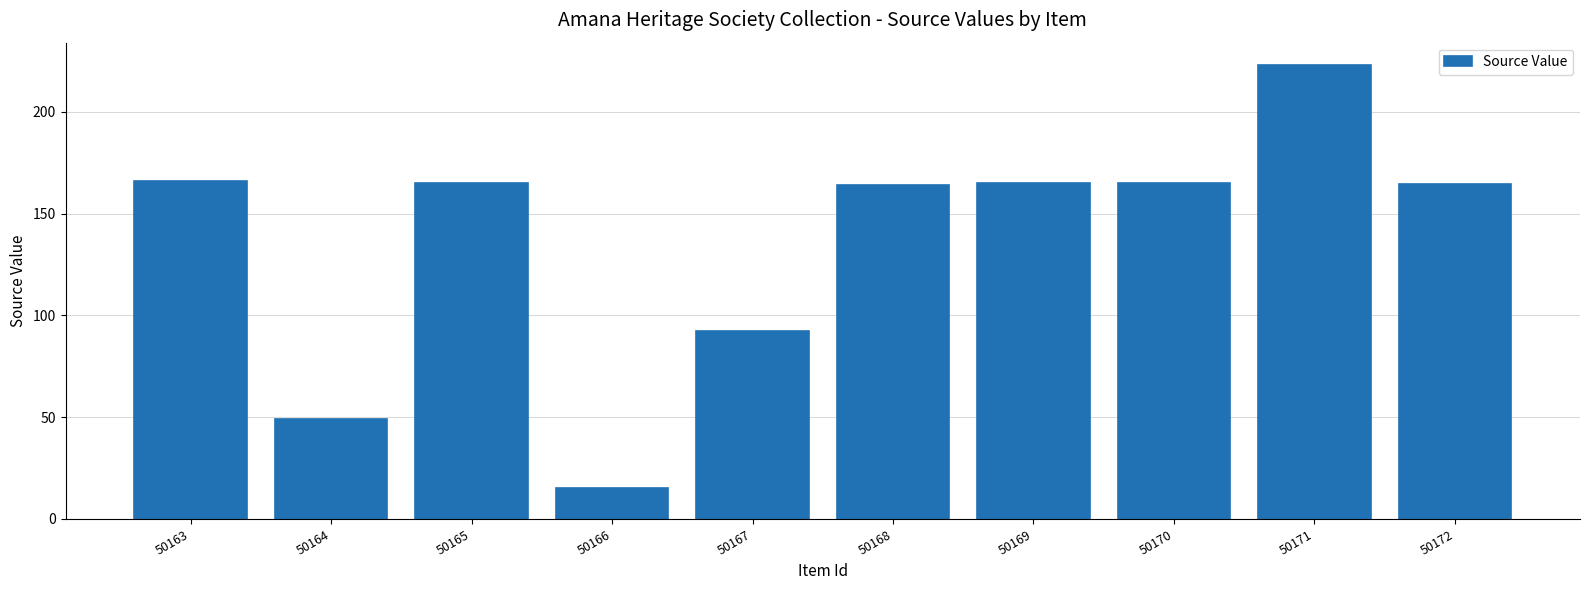

Is it true that the value at 50166 is 23.0?

False